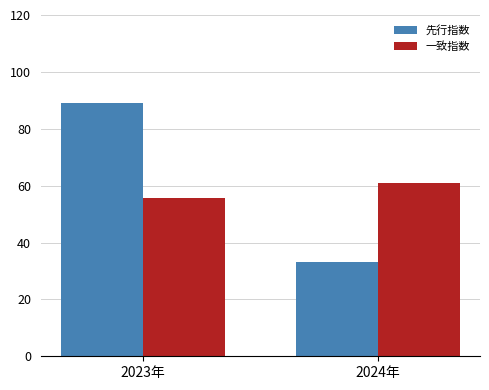

Which series has the largest range (max minus min)?

先行指数